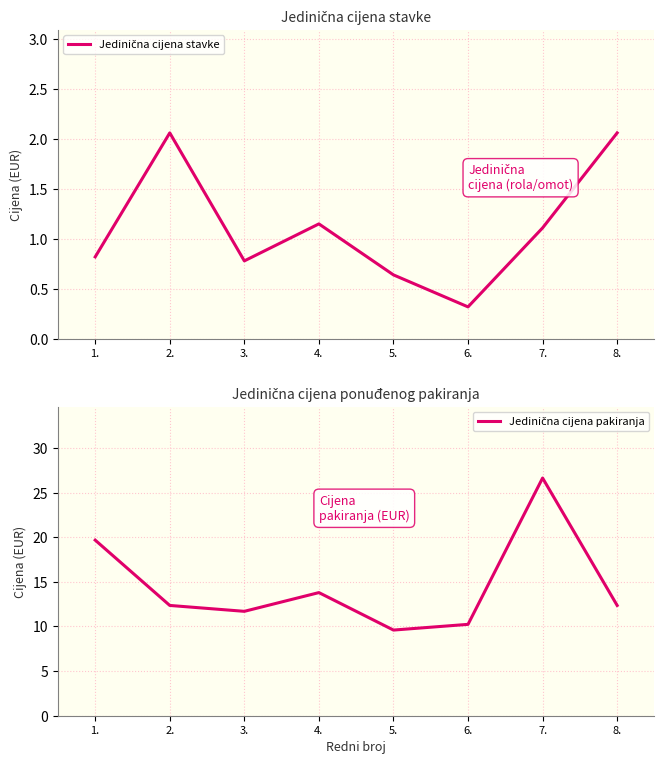

Which series has the largest range (max minus min)?

Jedinična cijena pakiranja